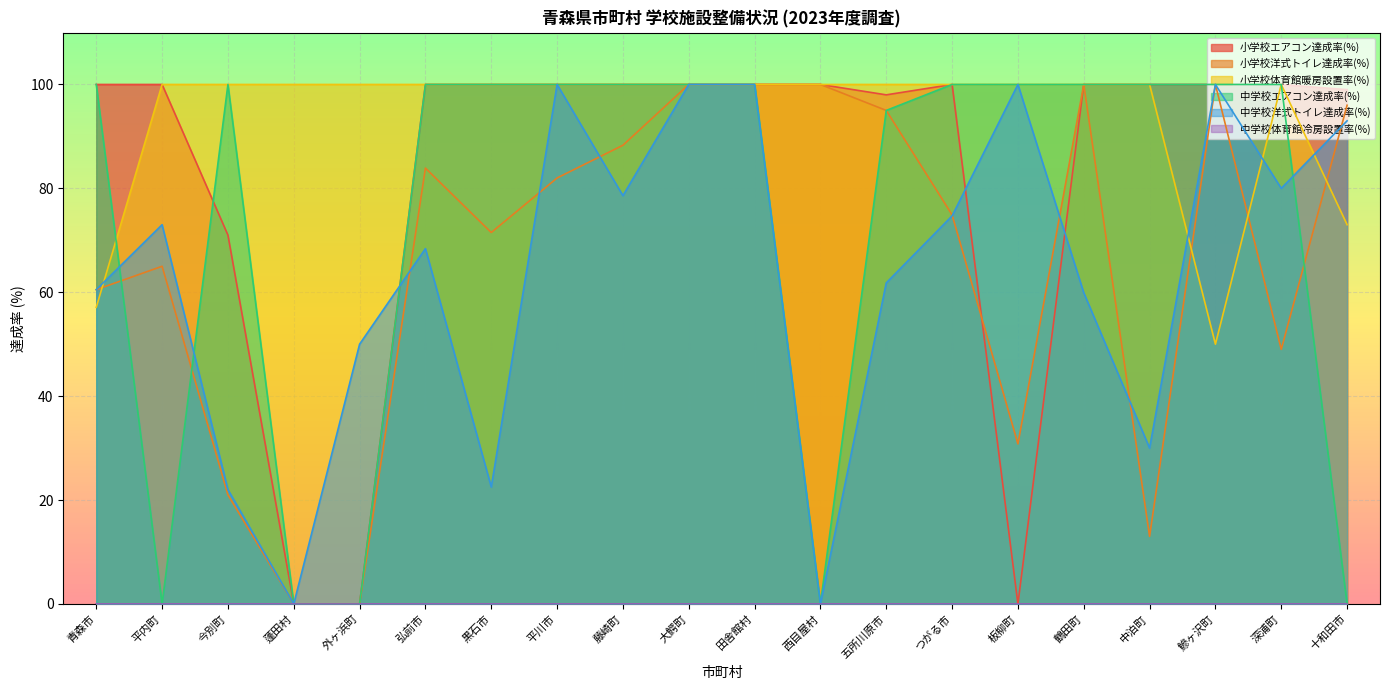

What position from the left is 西目屋村?

12